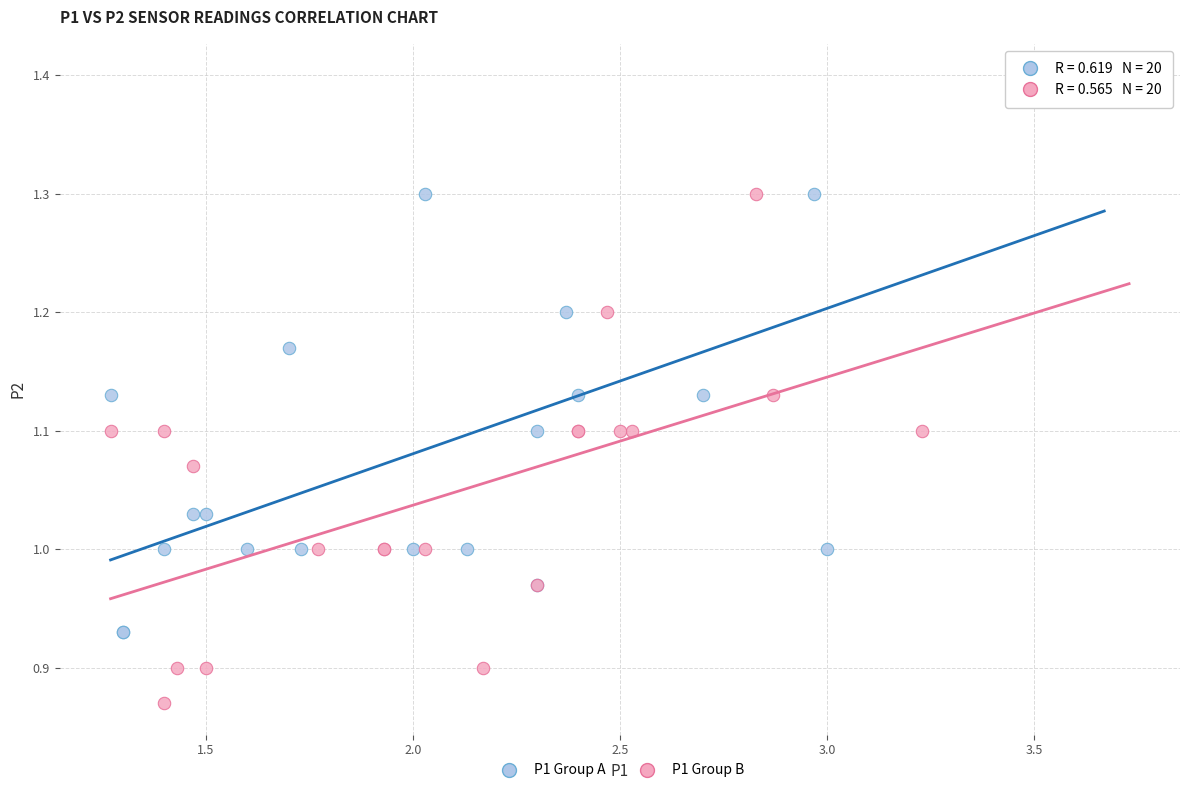

Which series has the widest spread of Y values?

P1 Group A